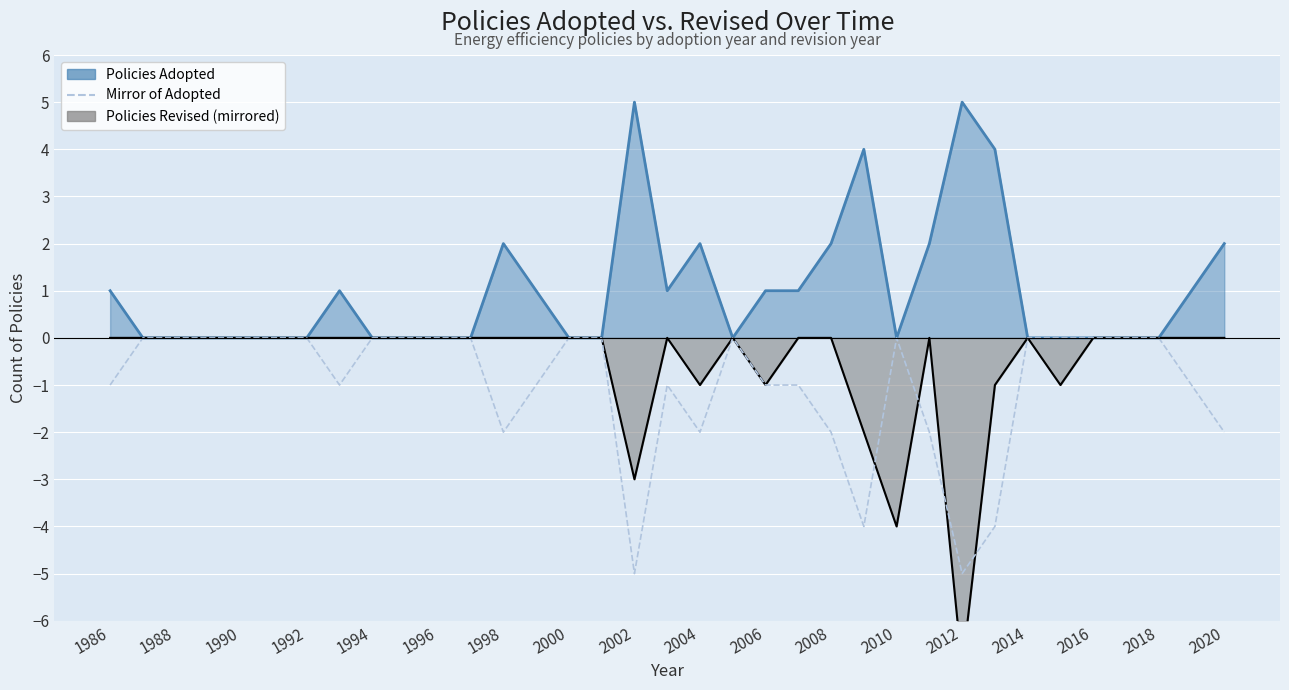

What is the difference between the second highest and minimum values?

5